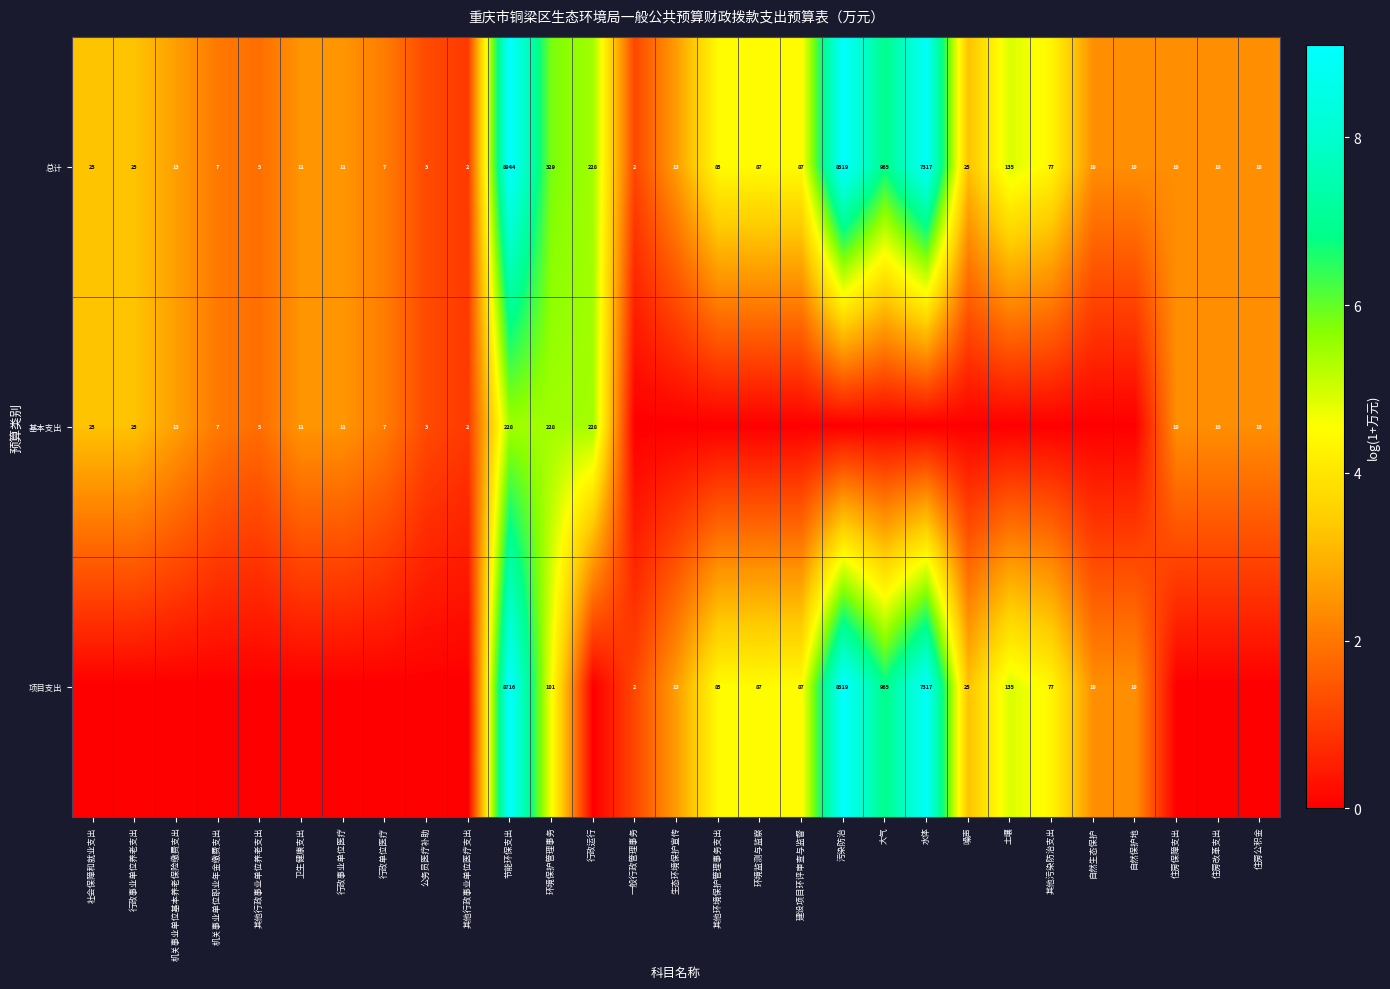

What is the spread (max minus min) of values at 环境保护管理事务?

228